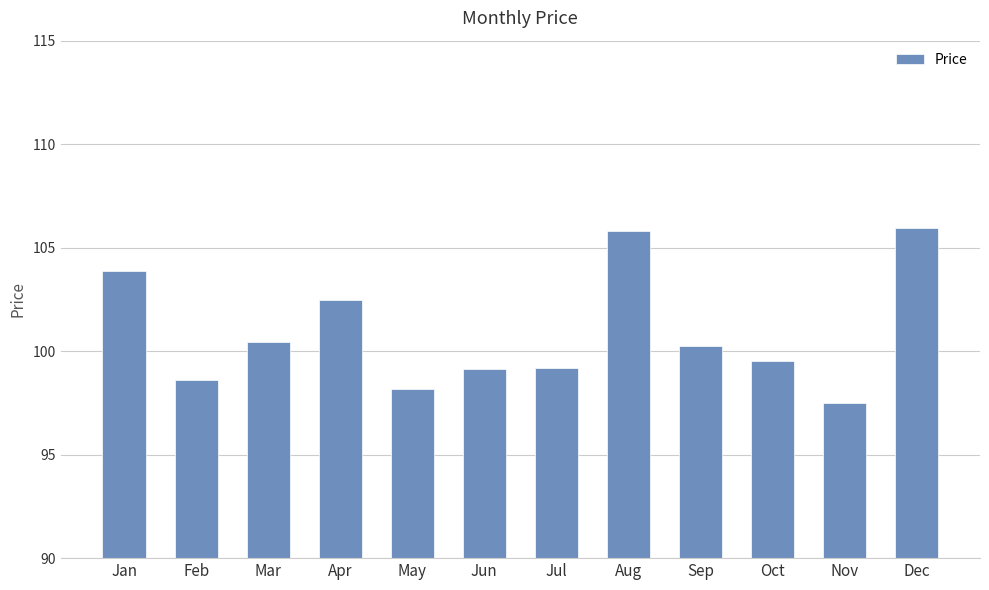

Which label corresponds to the smallest value in the chart?

Nov